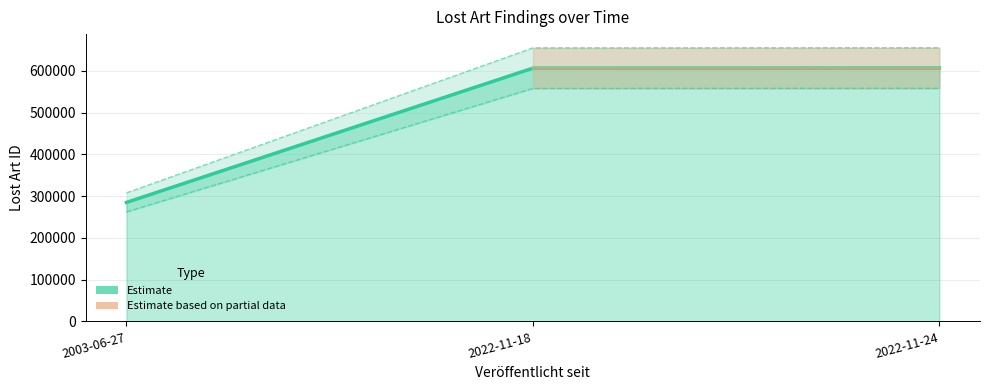

How many values are below 606321?

1